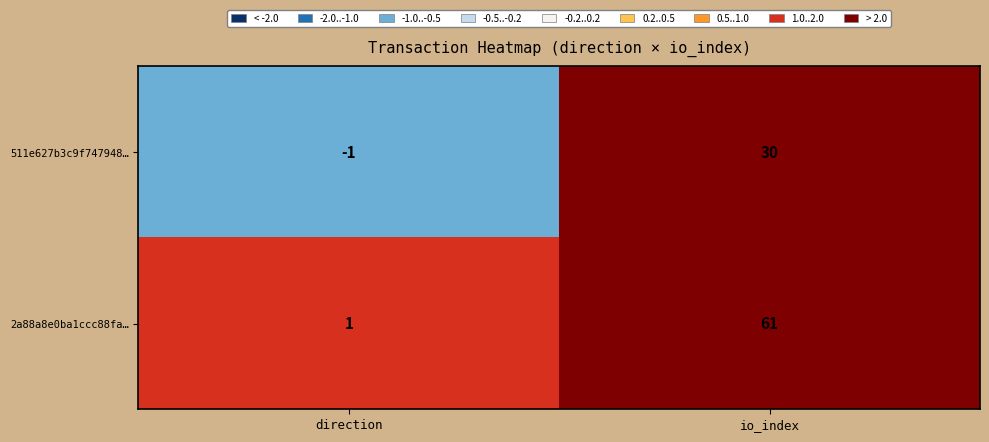

Which label corresponds to the smallest value in the chart?

direction